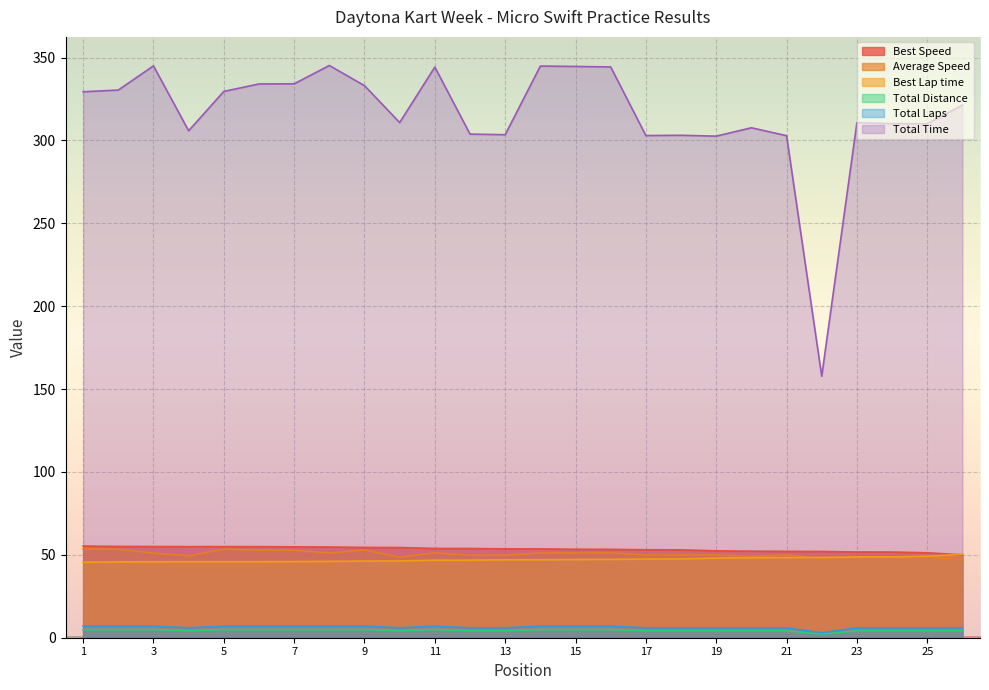

What is the approximate value of Average Speed at MILA STONER?

47.1